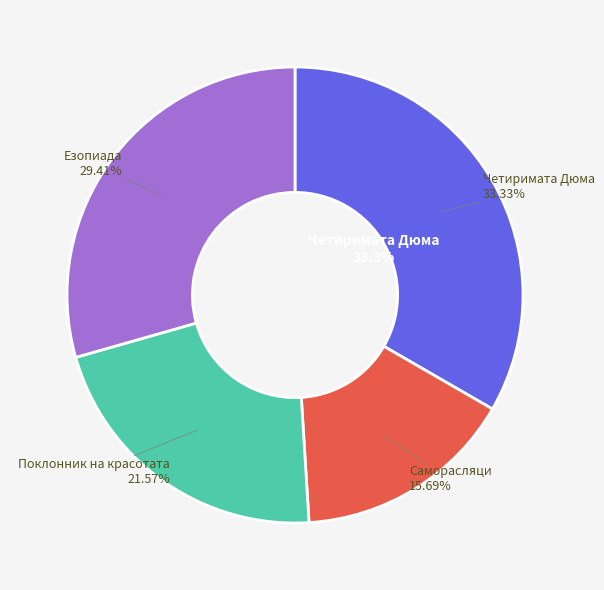

What is the change in value from Четиримата Дюма to Поклонник на красотата?

-96